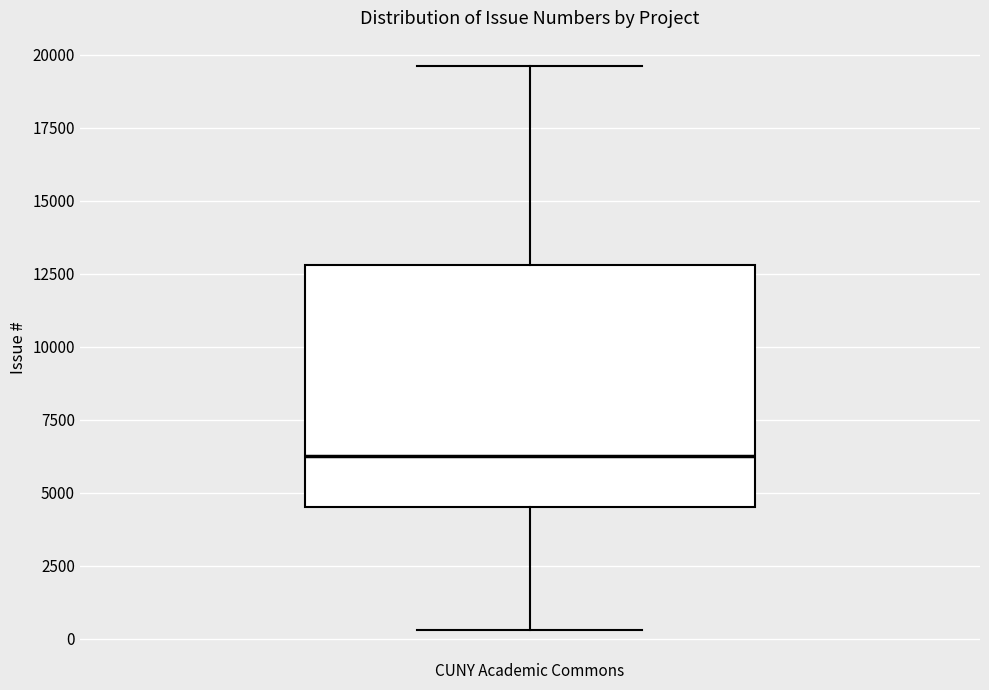

Transcribe this box plot: give where the median line is, the range the box spans, and where the two whiskers end, as read against the y-axis. The values are not printed on the chart, so give them approximately, as read against the axis.

median 6500, box 4500 to 13000, whiskers 500 to 19500